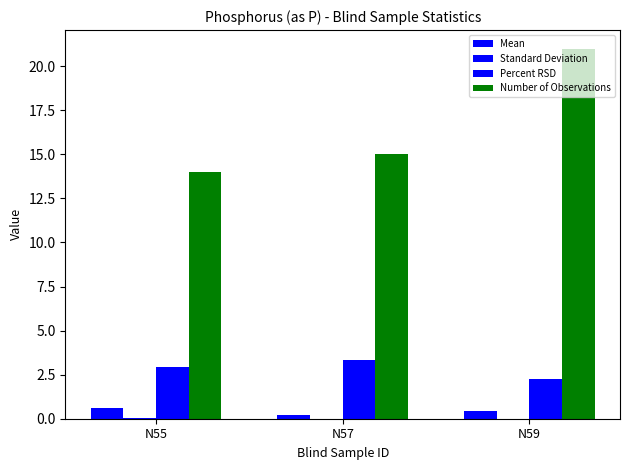

Reading left to right, extract all data points from this chart.

Mean: N55=0.6	N57=0.2	N59=0.4
Standard Deviation: N55=0.0	N57=0.0	N59=0.0
Percent RSD: N55=2.9	N57=3.4	N59=2.2
Number of Observations: N55=14.0	N57=15.0	N59=21.0